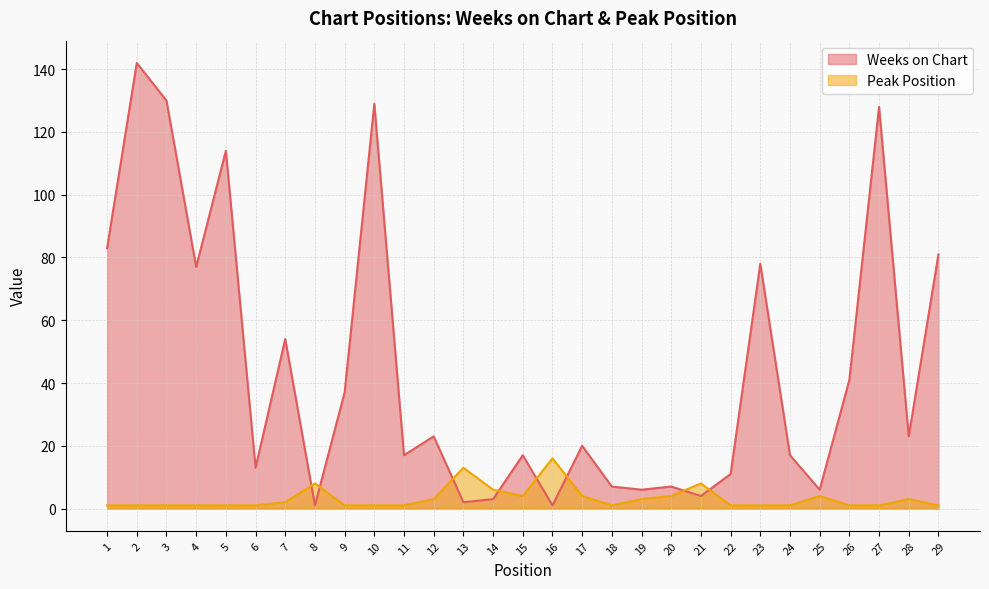

At which label does Weeks on Chart reach its minimum?

8